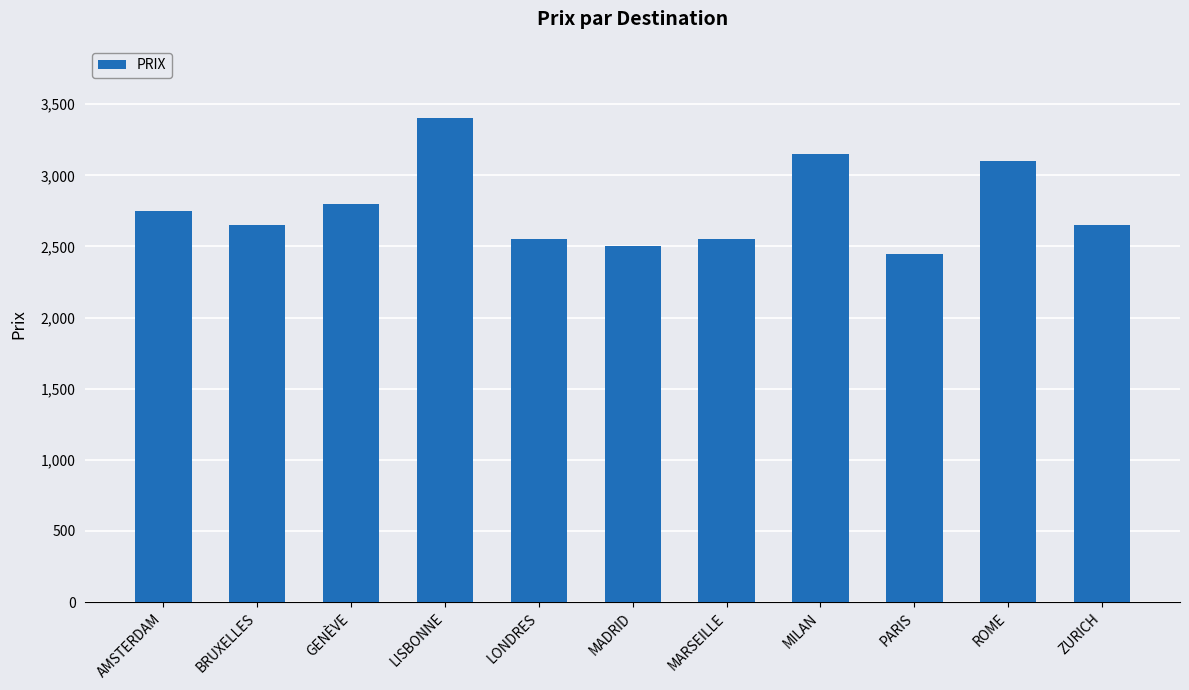

What is the label of the 8th bar from the left?

MILAN